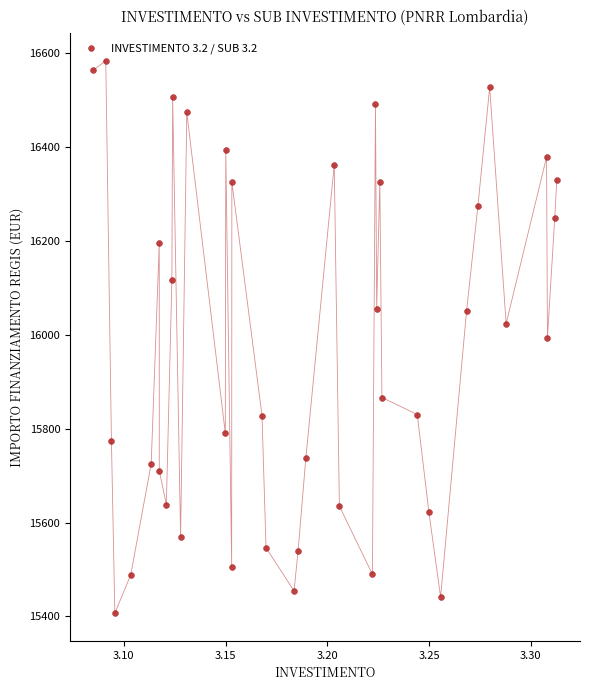

What is the range of Y values (max minus min)?

1177.6